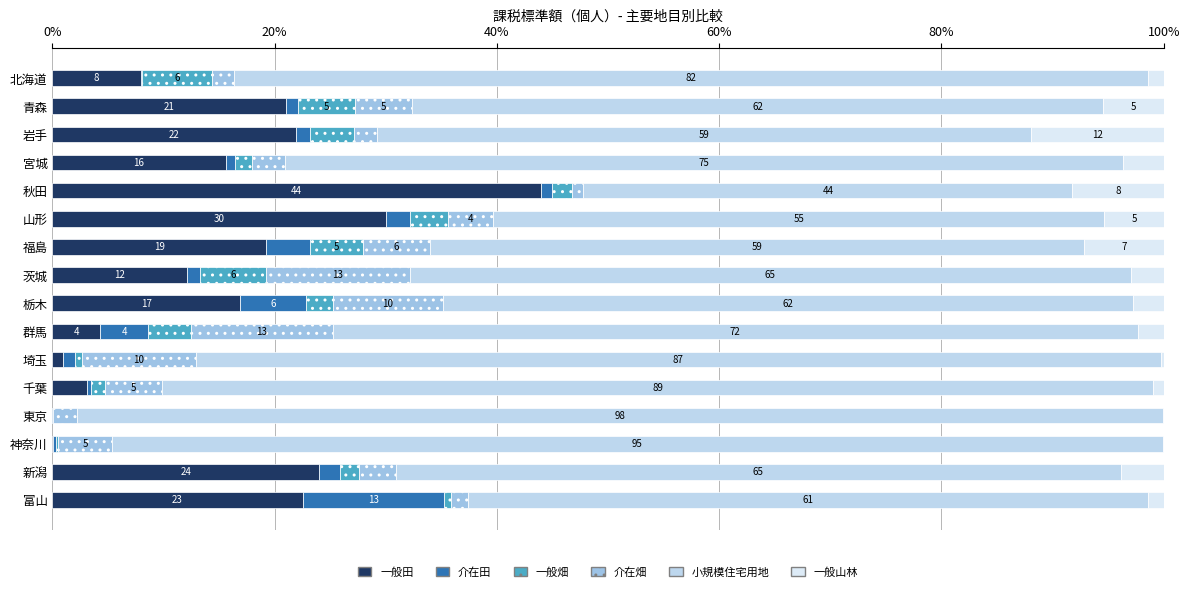

What is the value of the 小規模住宅用地 bar at the 6th from the left?

55.0